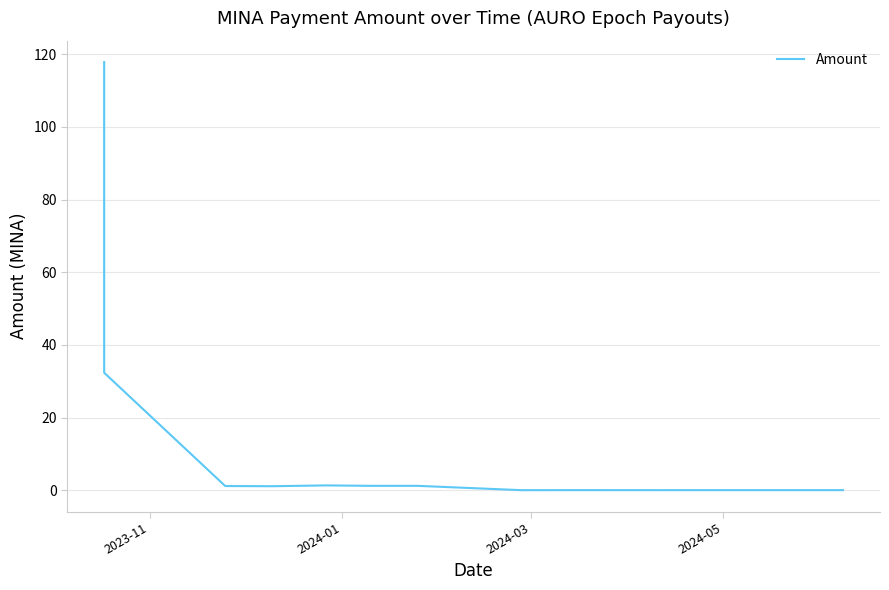

What is the maximum value shown in the chart?

117.8